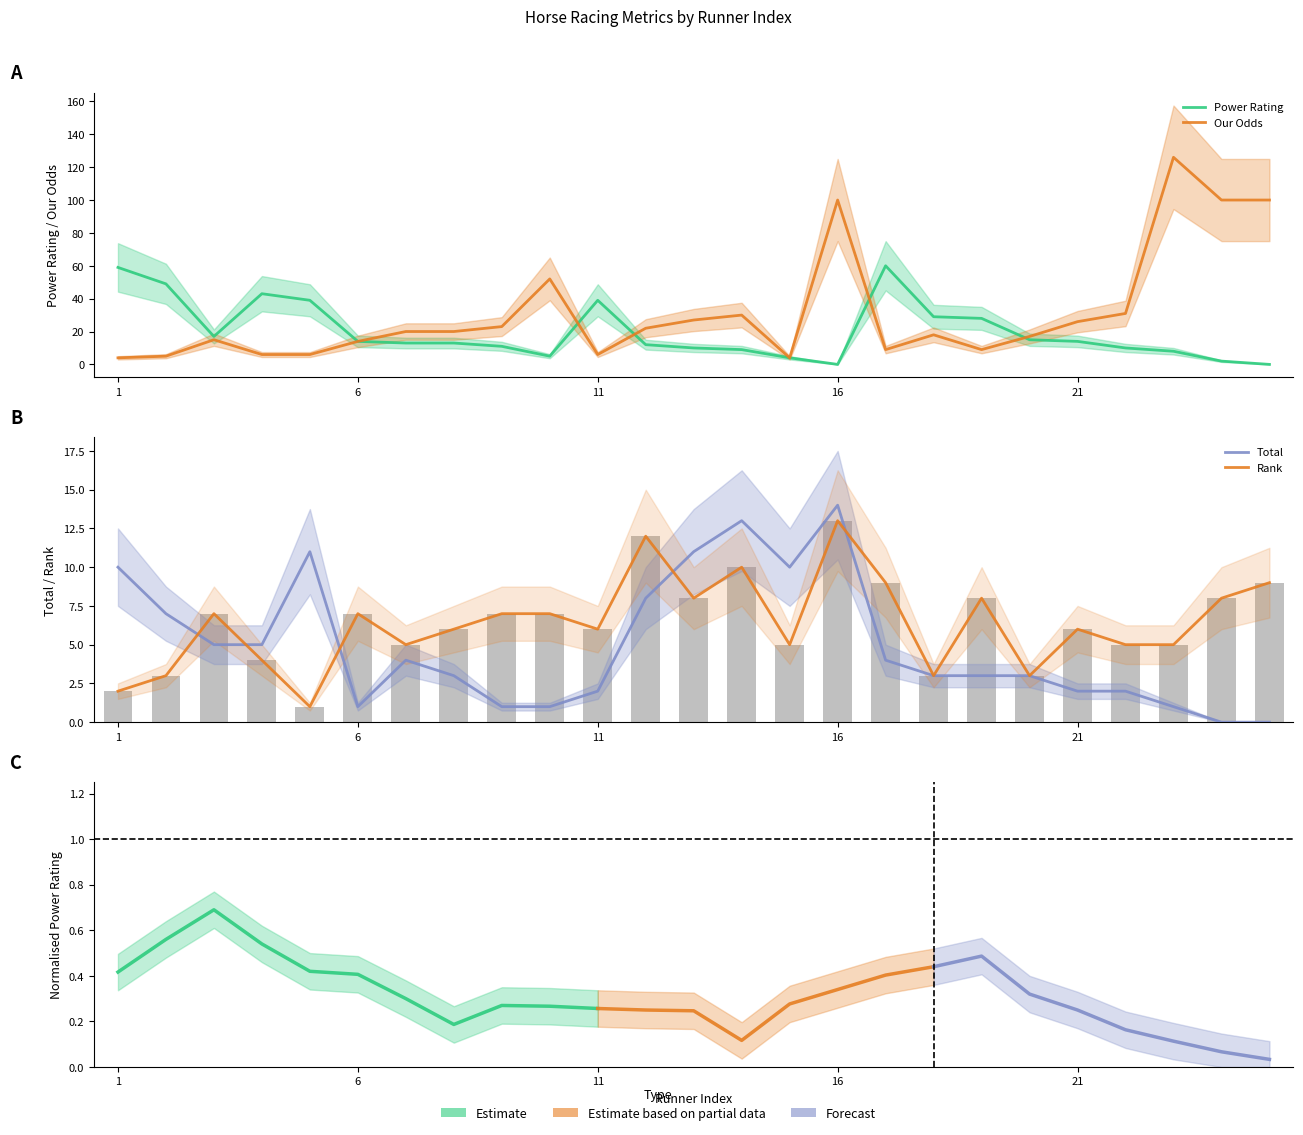

What is the value of the Our Odds bar at the 19th from the left?

9